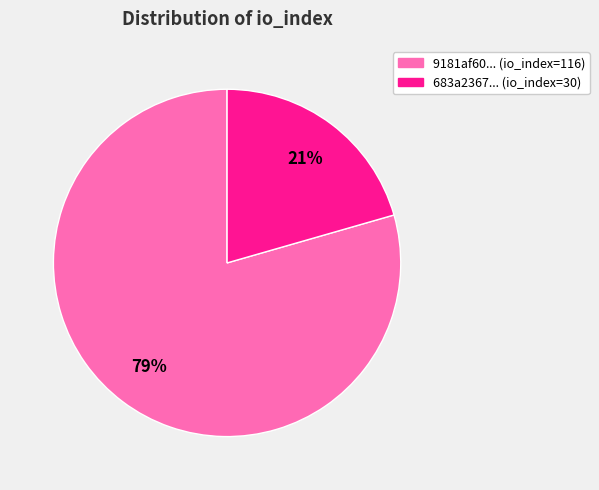

Combined, do 683a2367... (io_index=30) and 9181af60... (io_index=116) account for over 50%?

Yes